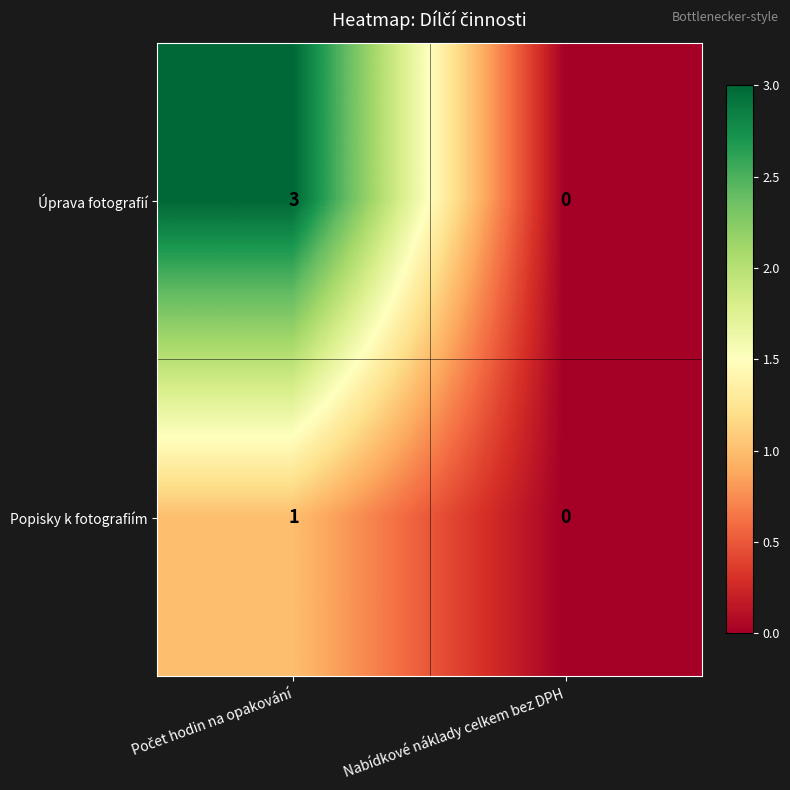

Reading right to left, what are all the values shown in this chart?

Úprava fotografií: 0	3
Popisky k fotografiím: 0	1